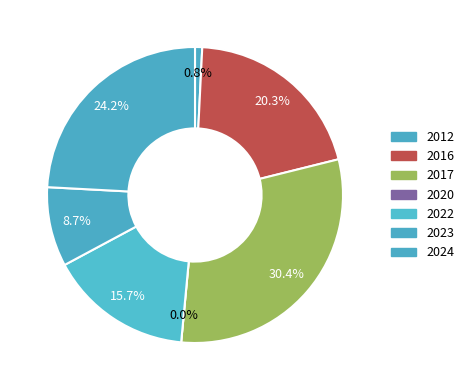

Do 2024 and 2017 together represent more than half of the pie?

No